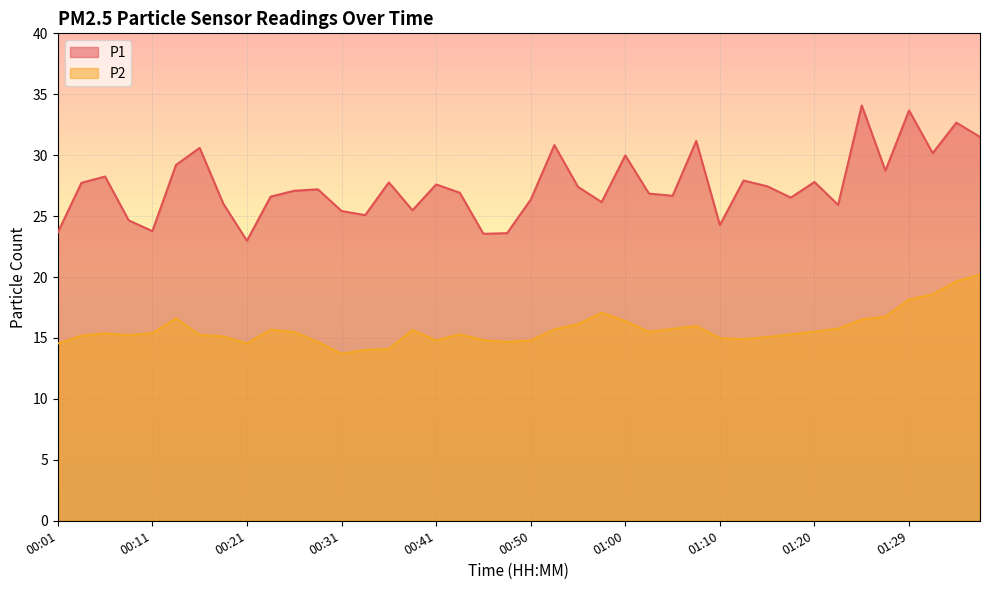

At which label does P2 first exceed 15?

00:04